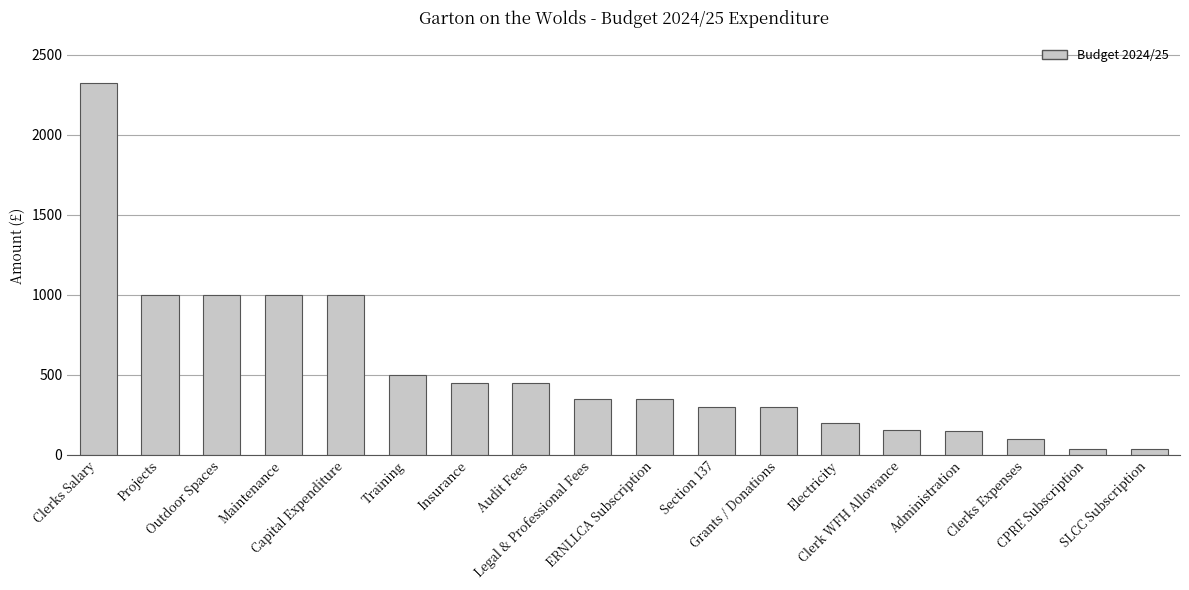

What is the change in value from Maintenance to Audit Fees?

-550